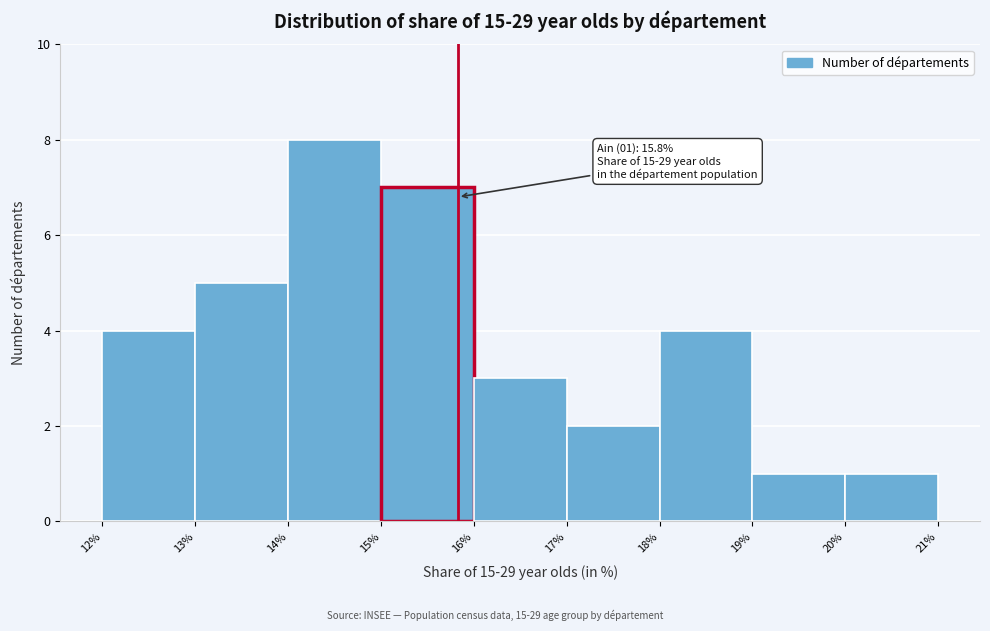

Over which range of the x-axis is the bar tallest?

14% to 15%